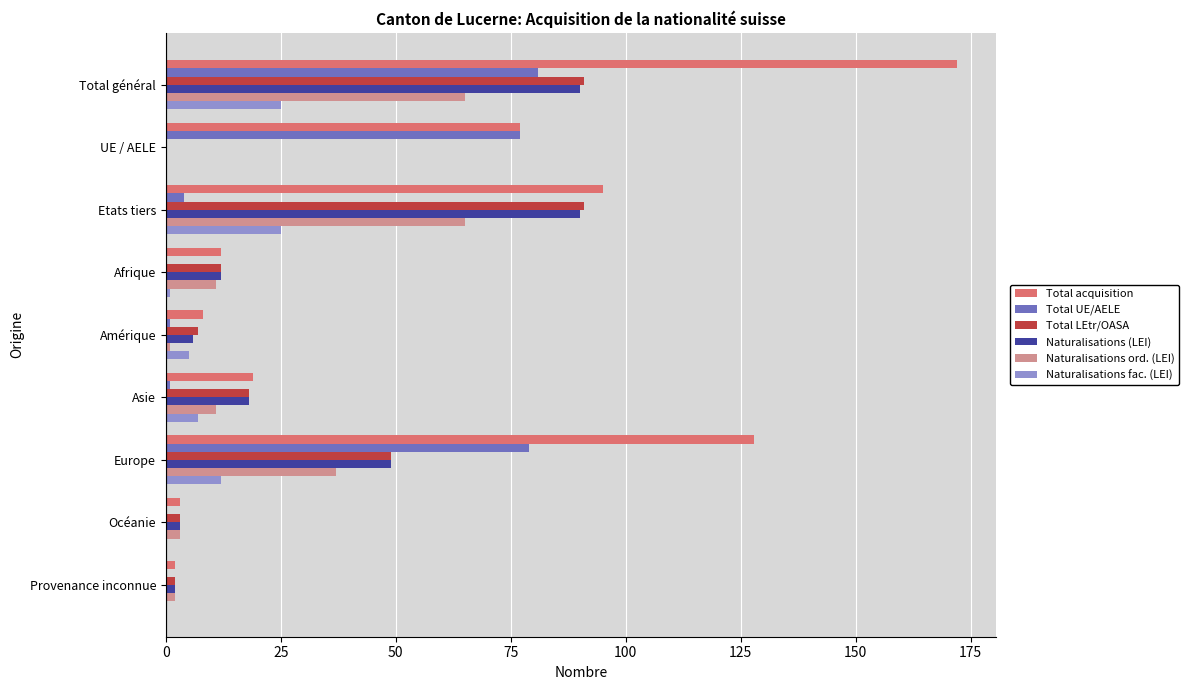

What is the highest value of the Total LEtr/OASA series?

91